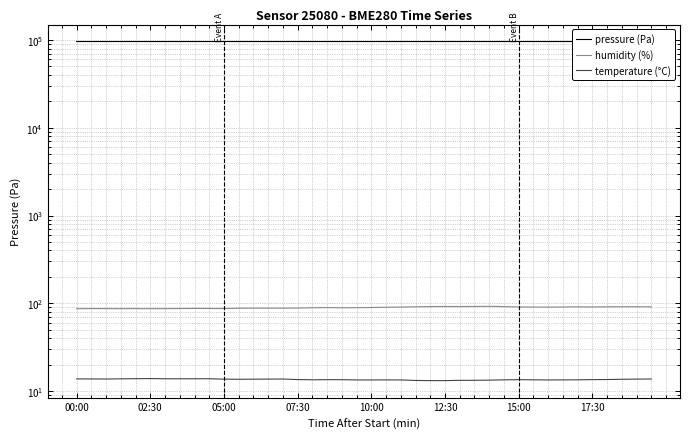

Which category has the highest value across all series?

00:00